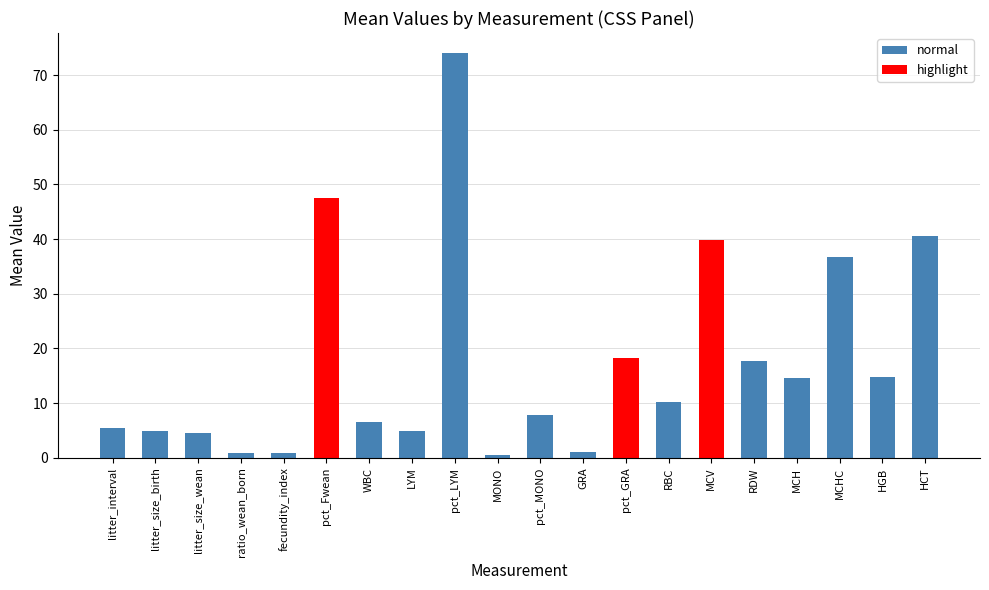

What is the maximum value shown in the chart?

74.0